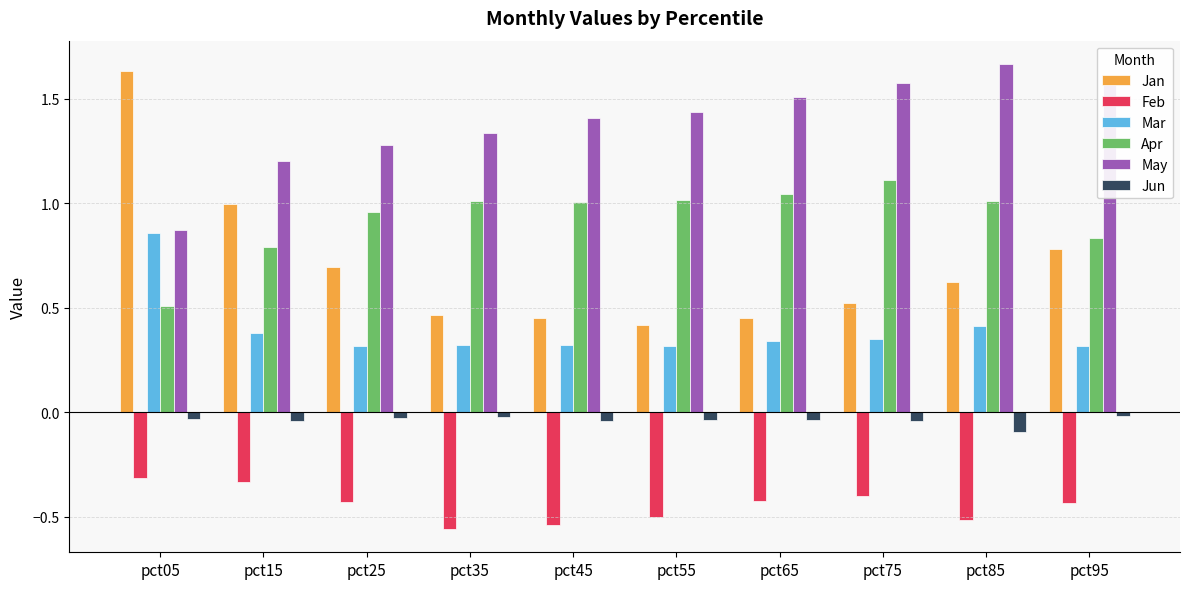

How many groups of bars are there?

10